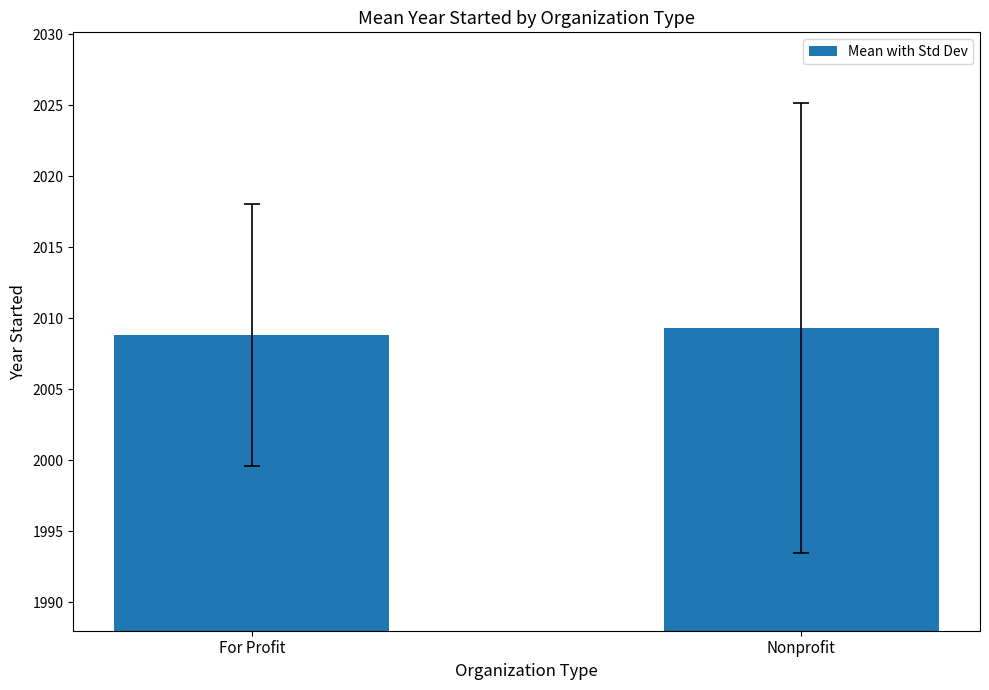

What is the difference between the values at For Profit and Nonprofit?

0.5